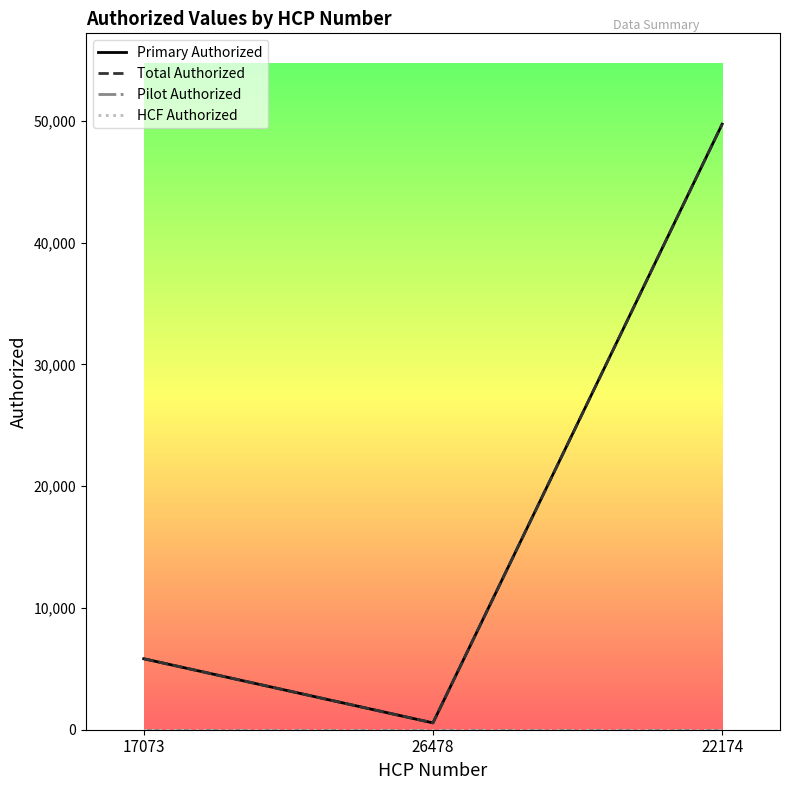

At which label is Total Authorized closest to 25139?

17073